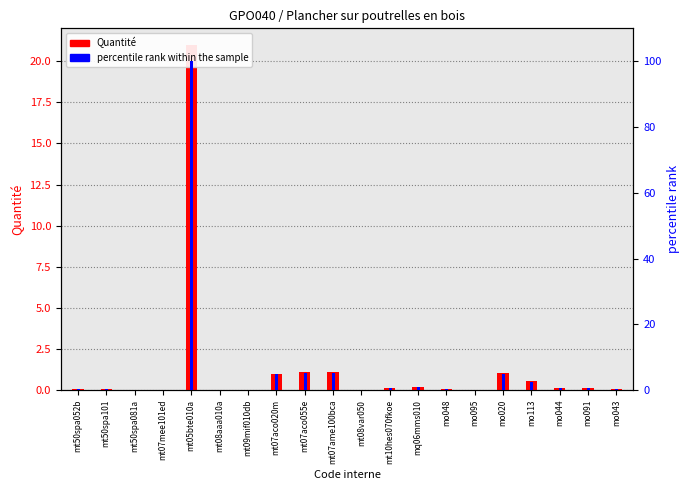

Rank the categories by percentile rank within the sample value from lowest to highest.

mt08aaa010a, mt09mif010db, mt07mee101ed, mt50spa081a, mt08var050, mo095, mt50spa052b, mo043, mt50spa101, mo048, mo044, mo091, mt10hes070fkoe, mq06mms010, mo113, mt07aco020m, mo020, mt07aco055e, mt07ame100bca, mt05bte010a